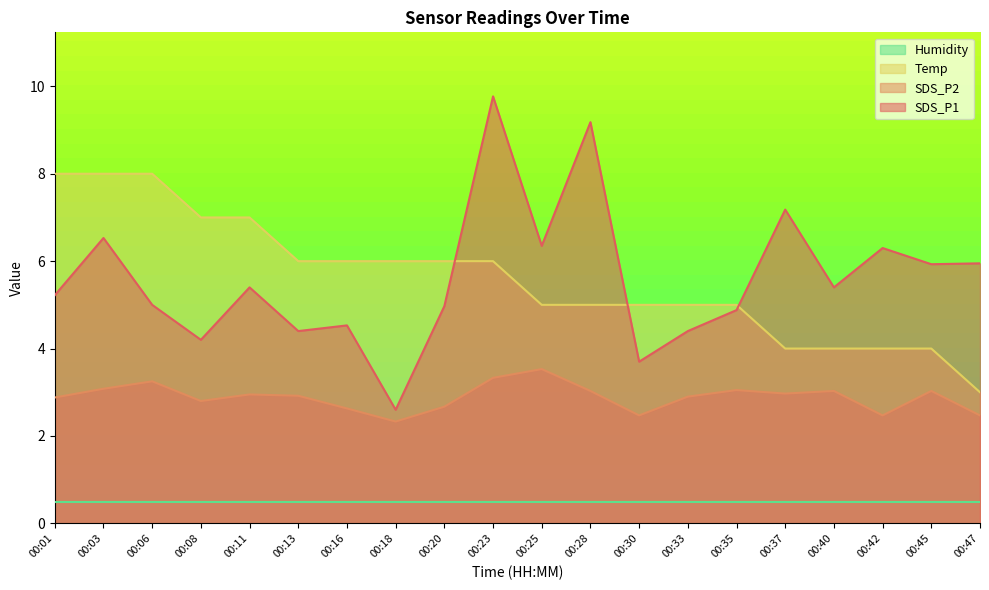

How many categories are shown in the chart?

20